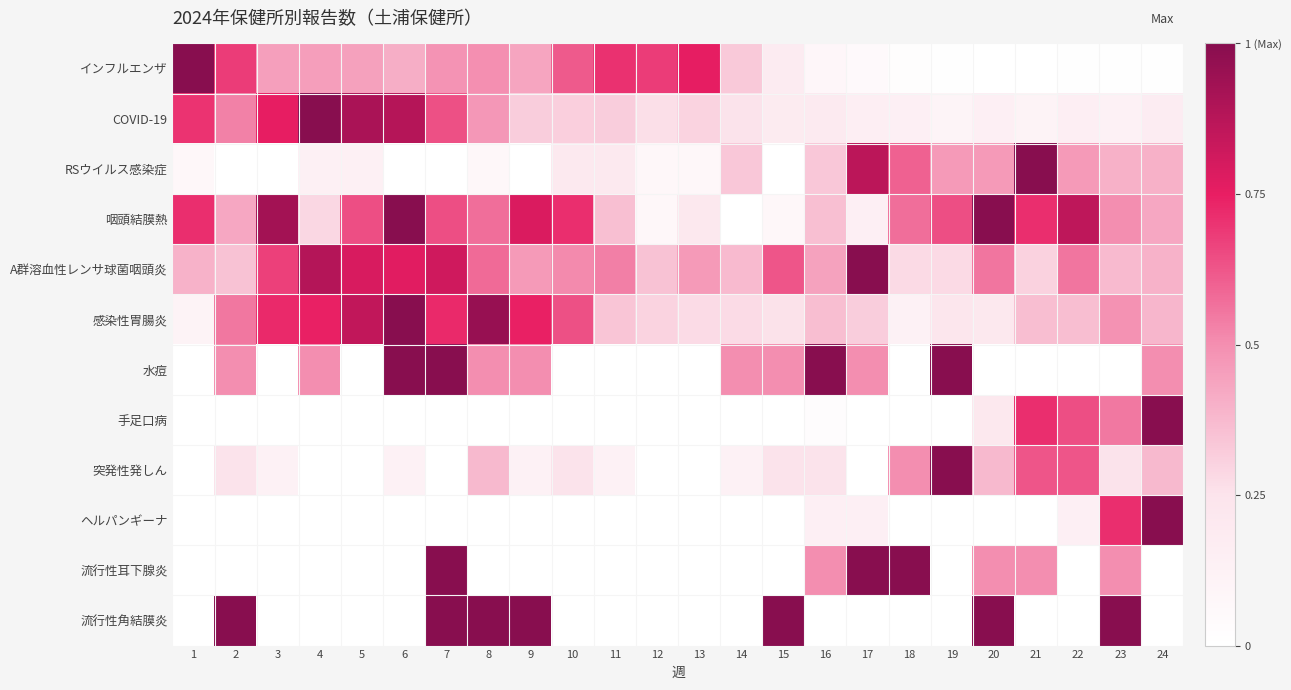

Which series changed the most between 5 and 17?

流行性耳下腺炎